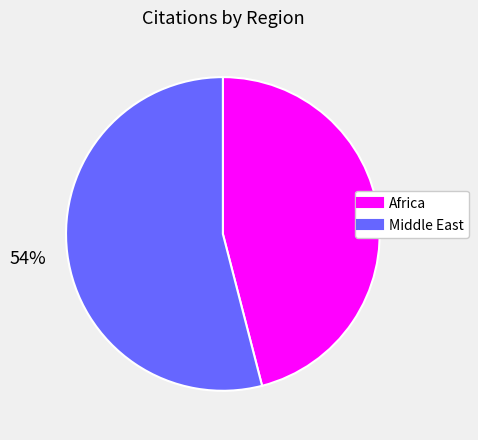

To the nearest percent, what is the average slice percentage?

50%